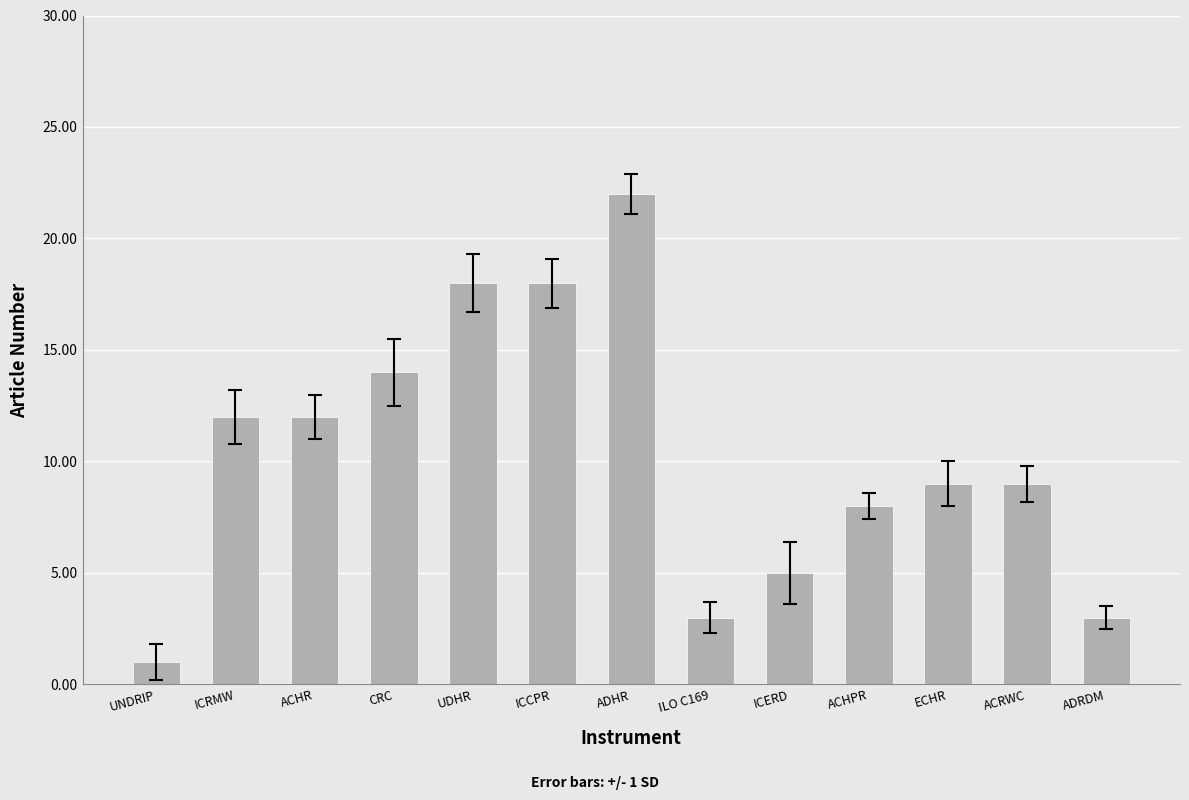

The value at ACHR is 12. True or false?

True